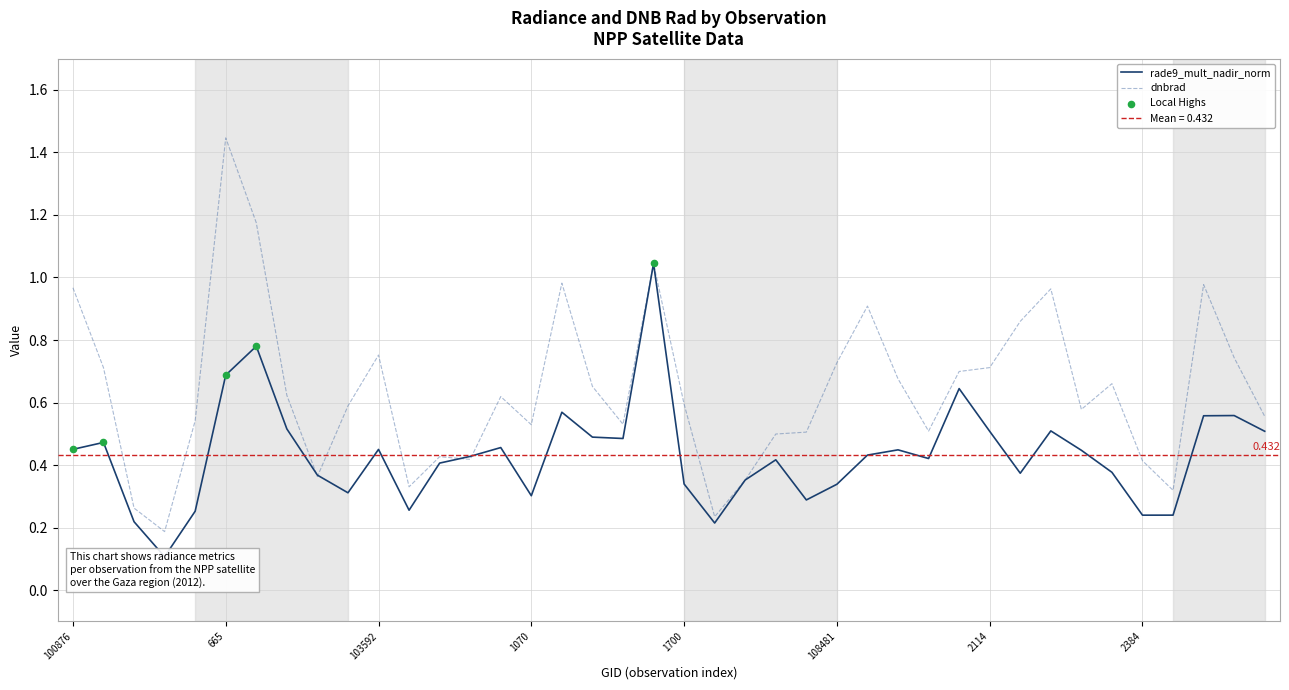

At which category is the sum across all series the highest?

665